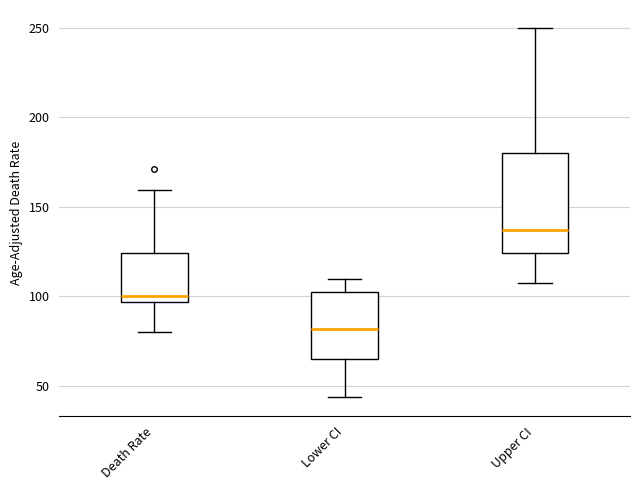

Comparing the boxes themselves (not the whiskers), which one is the tallest?

Upper CI